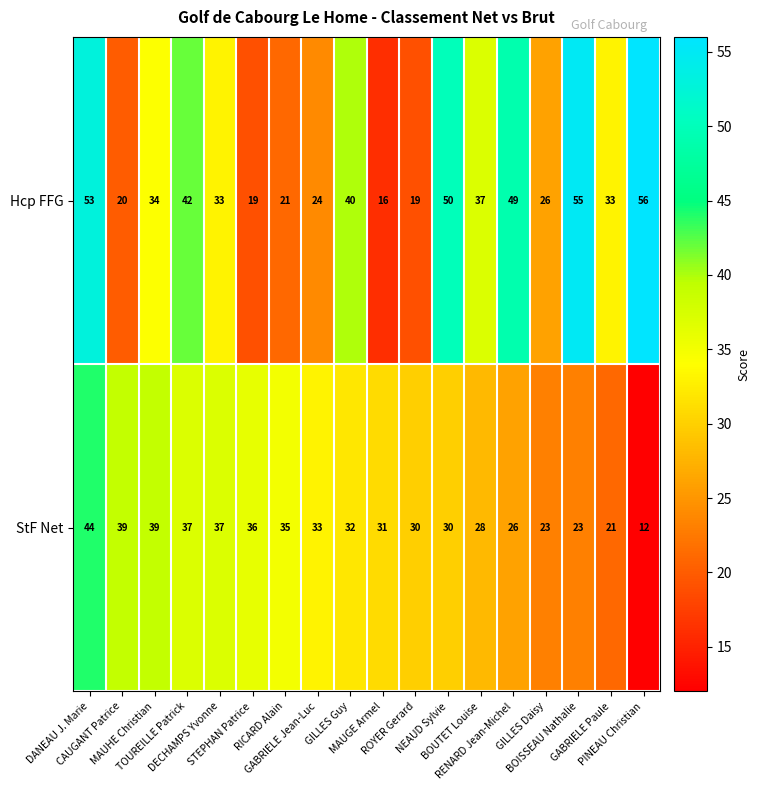

Rank the series by their average value, from highest to lowest.

Hcp FFG, StF Net